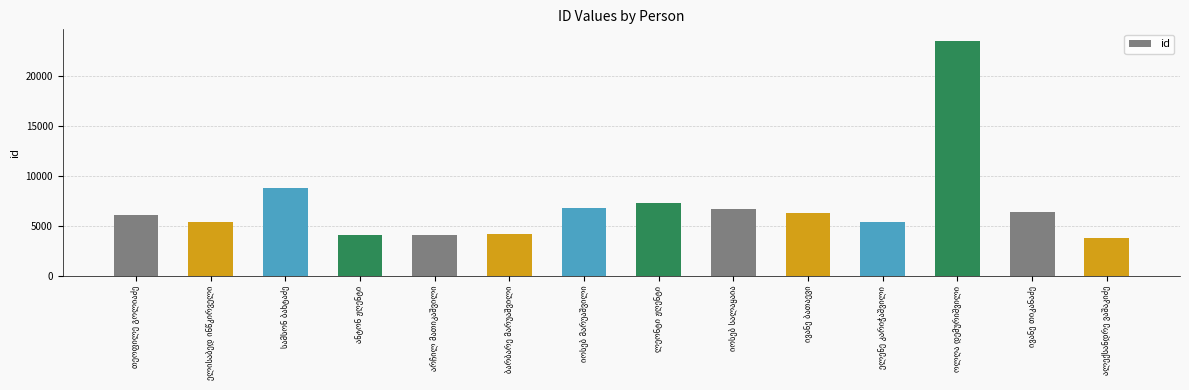

What is the value of the 7th bar from the left?

6813